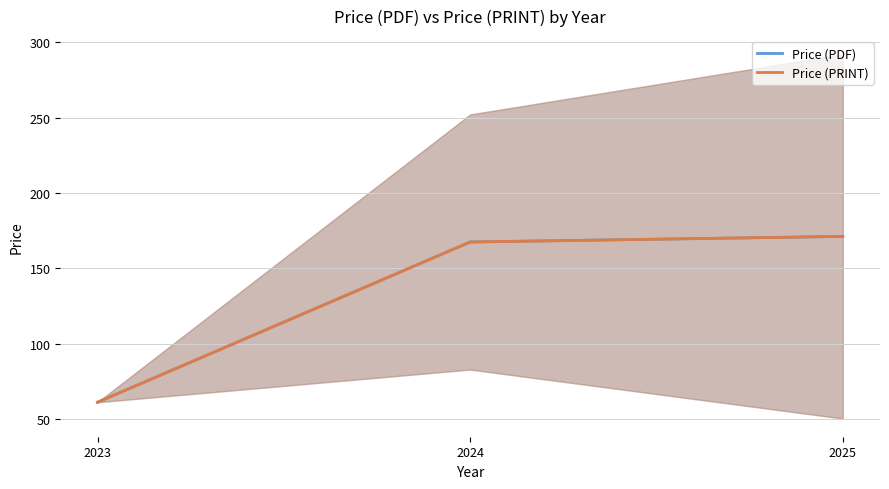

What is the difference between the maximum and minimum values in the Price (PDF) series?

110.1